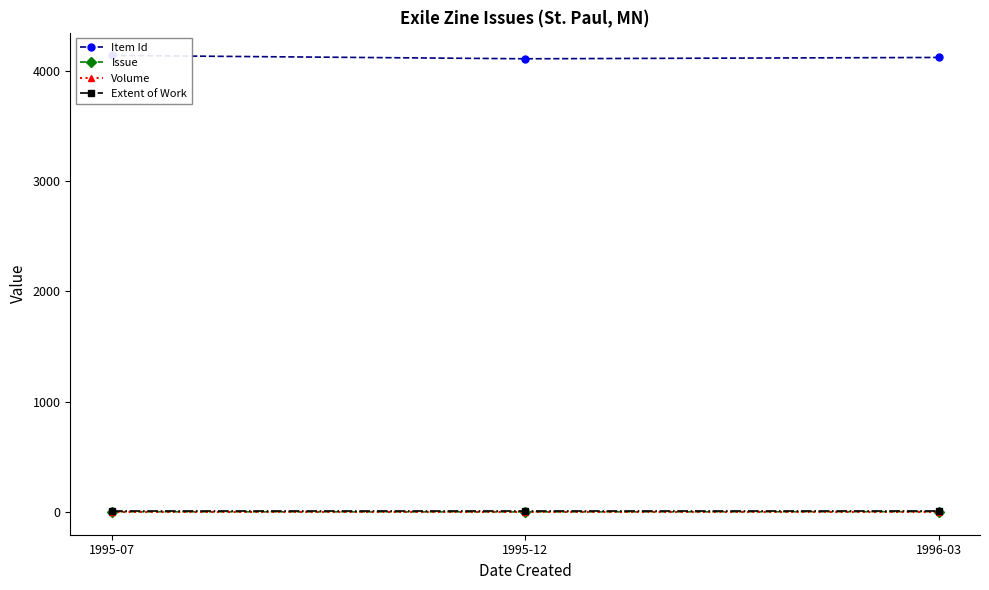

What is the maximum value for Item Id?

4137